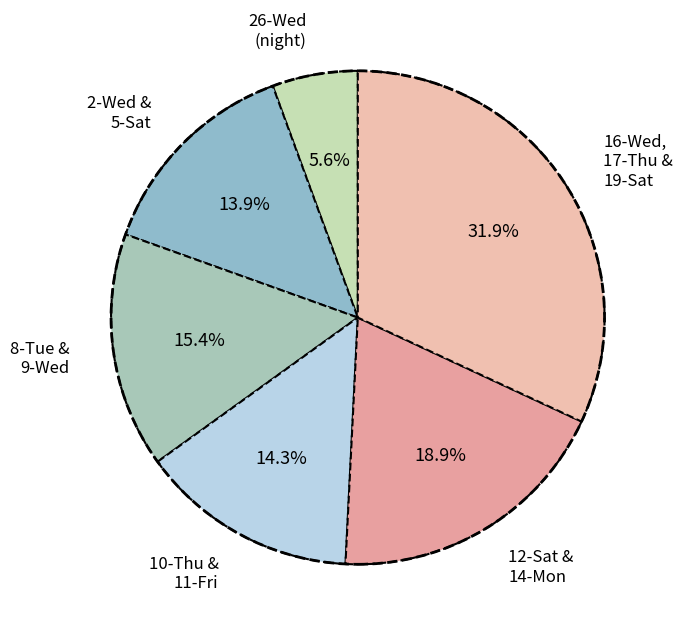

What is the smallest slice in the pie chart?

26-Wed (night)